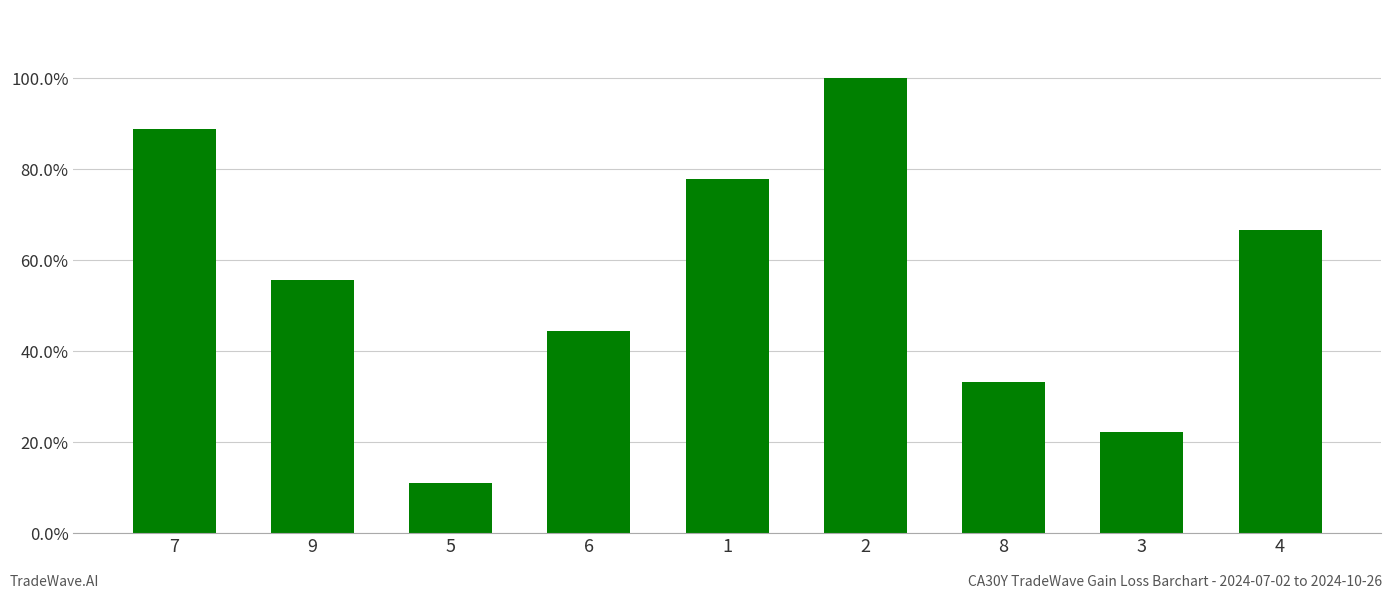

Are the bars horizontal?

No